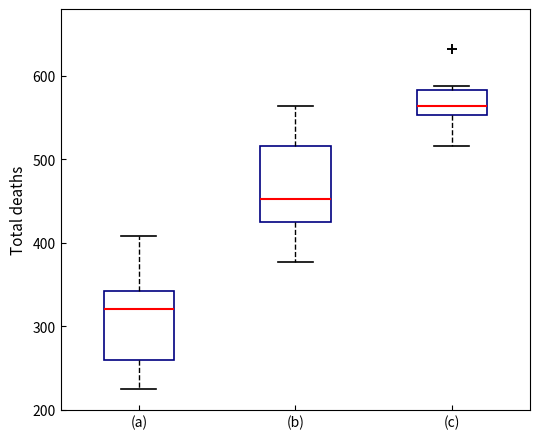

Reading left to right, read every box against the y-axis: the position of its median line, the range the box covers, and the ends of its whiskers. The values are not printed on the chart, so give them approximately, as read against the axis.

(a): median 320, box 260 to 340, whiskers 220 to 410
(b): median 450, box 420 to 520, whiskers 380 to 560
(c): median 560, box 550 to 580, whiskers 520 to 590